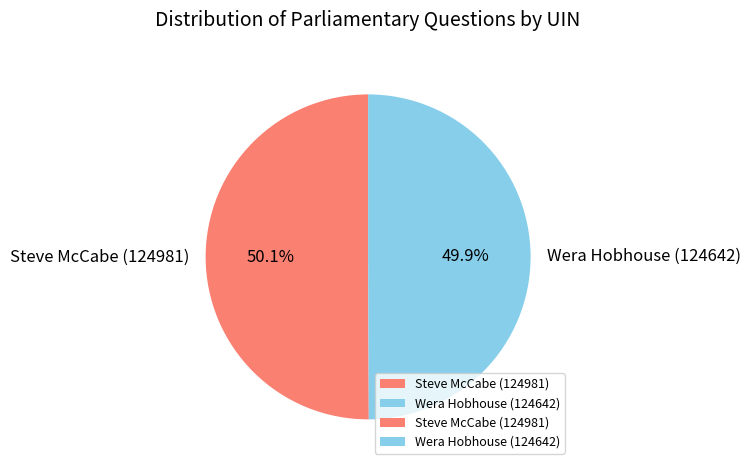

Count the number of slices in the pie.

2